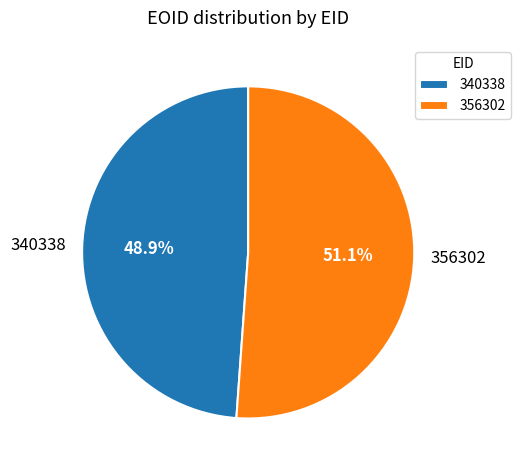

To the nearest percent, what is the combined percentage of 356302 and 340338?

100%